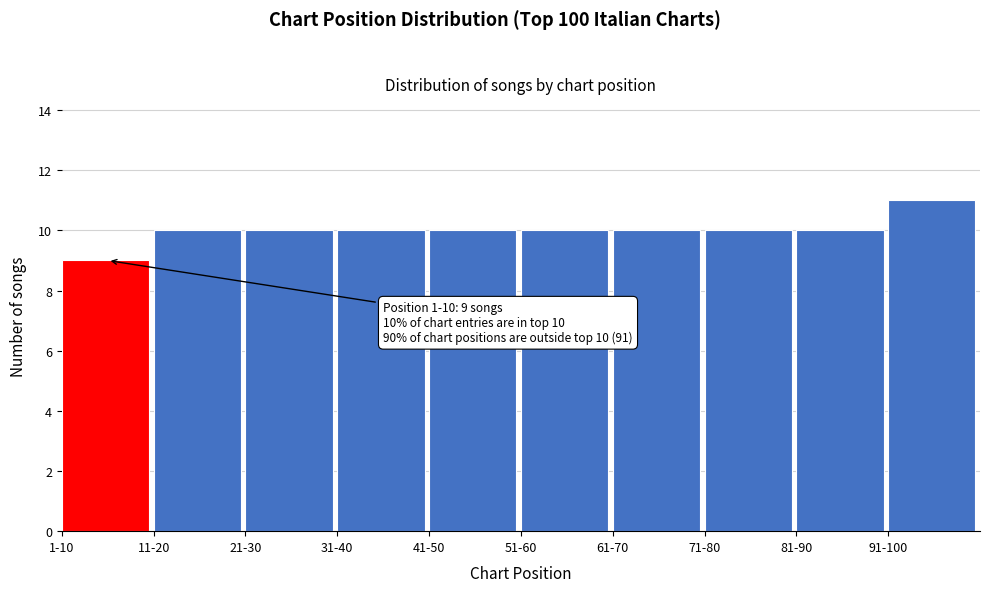

Reading left to right, transcribe all the data shown in this chart.

9	10	10	10	10	10	10	10	10	11